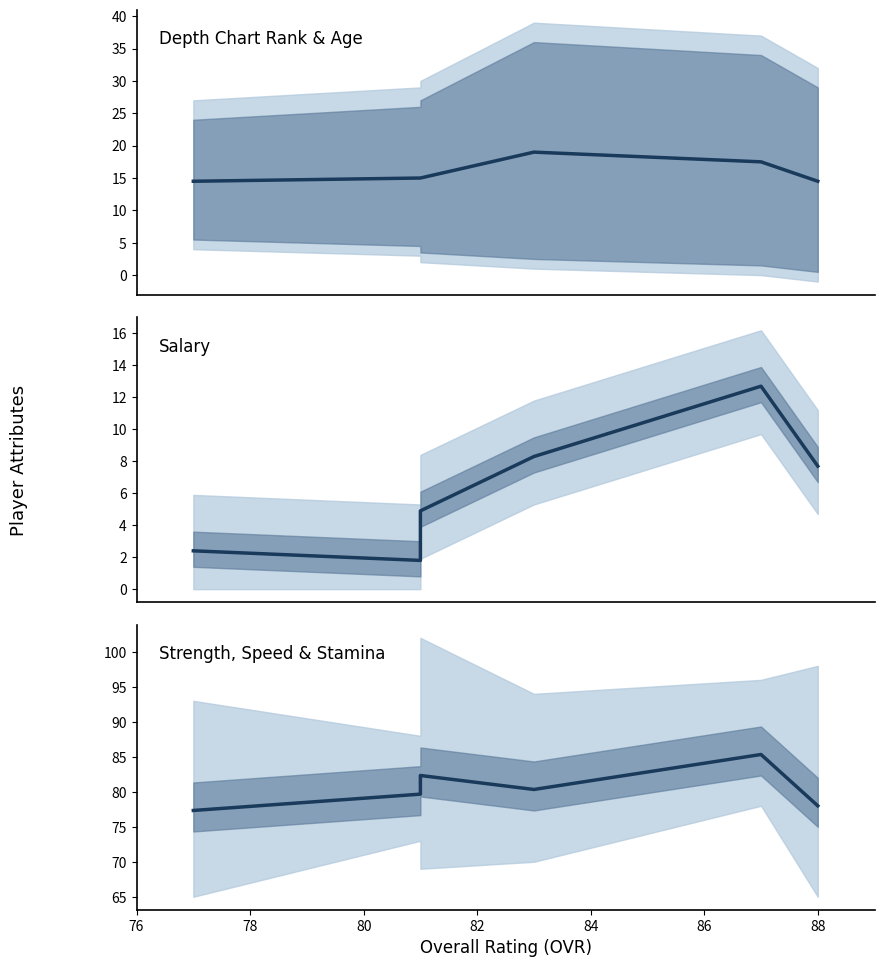

What are all the series names shown in the legend?

Depth Chart Rank & Age, Salary, Strength, Speed & Stamina